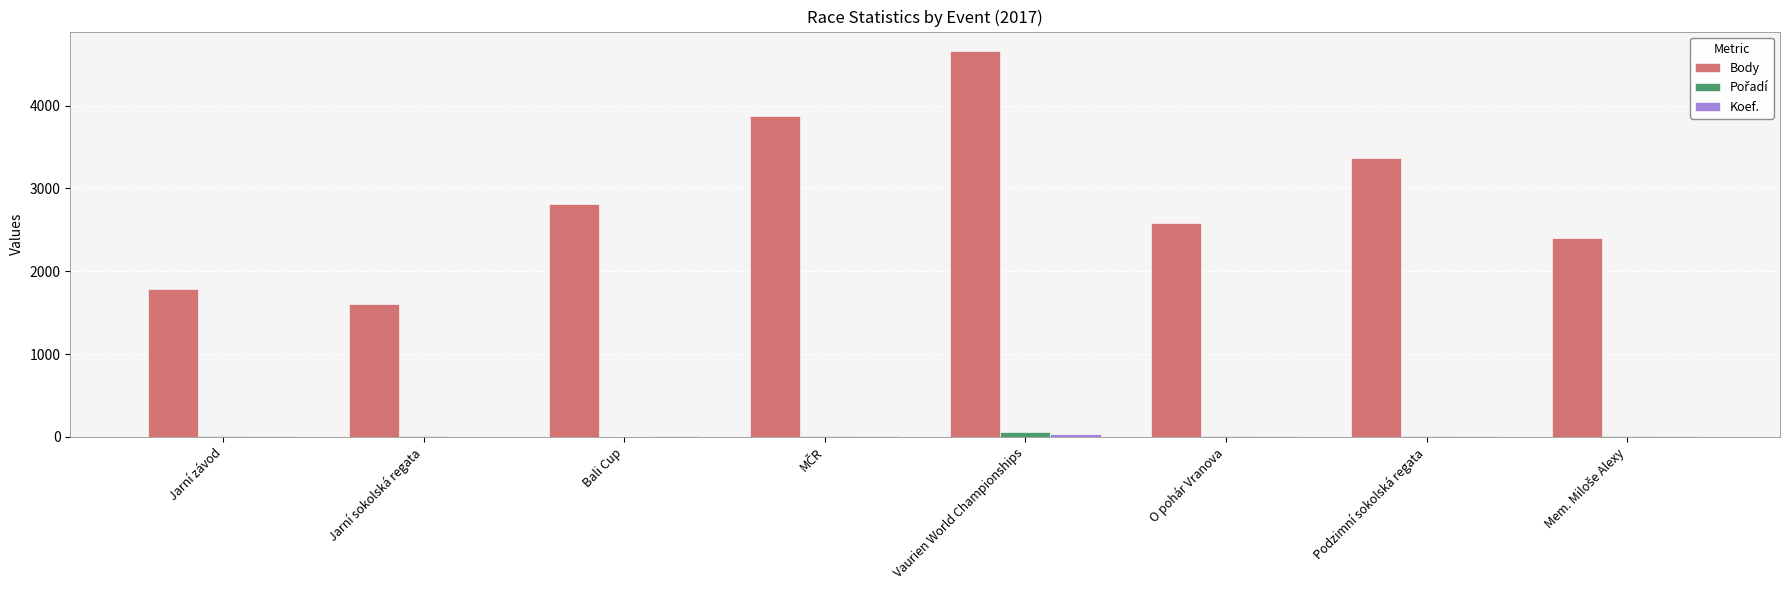

At which category is the sum across all series the highest?

Vaurien World Championships